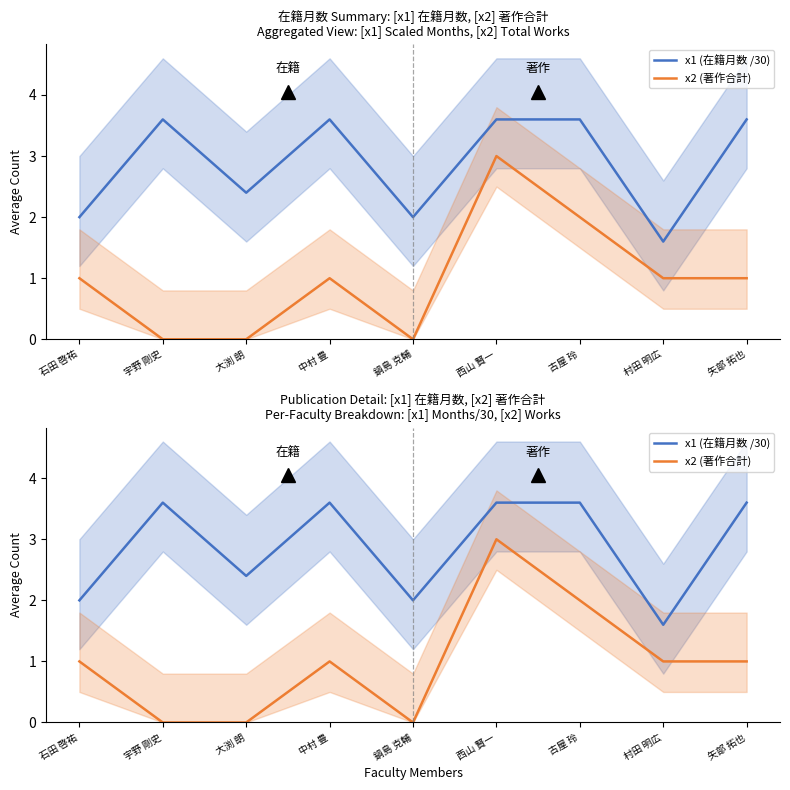

List the series in order of their overall mean, lowest first.

x2 (著作合計), x1 (在籍月数 /30)